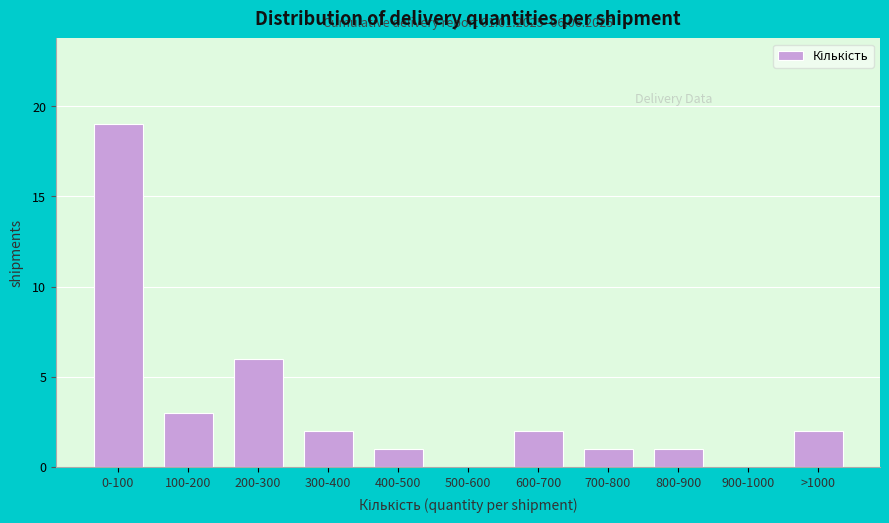

Reading right to left, list all the values displayed in this chart.

>1000=2	900-1000=0	800-900=1	700-800=1	600-700=2	500-600=0	400-500=1	300-400=2	200-300=6	100-200=3	0-100=19